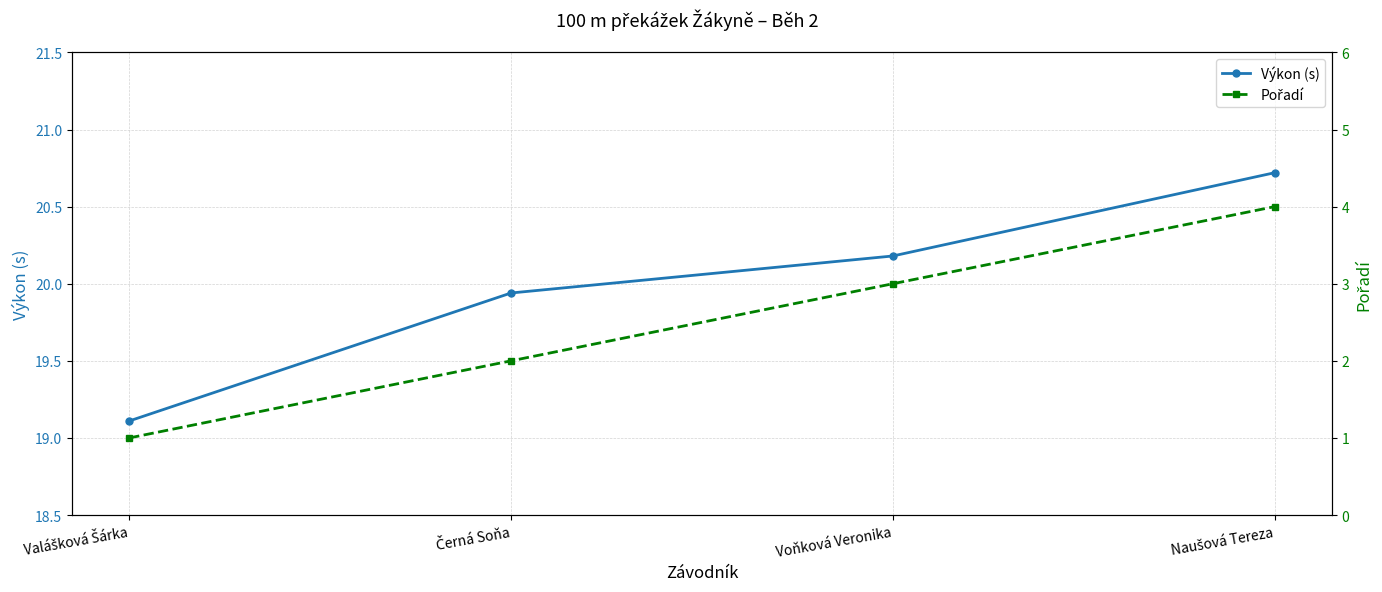

What is the minimum value shown in the chart?

1.0